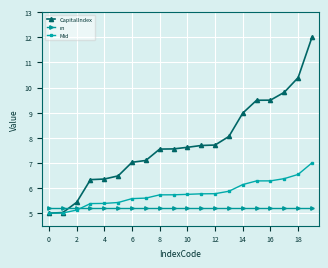

At how many categories does at least one series exceed 6?

17